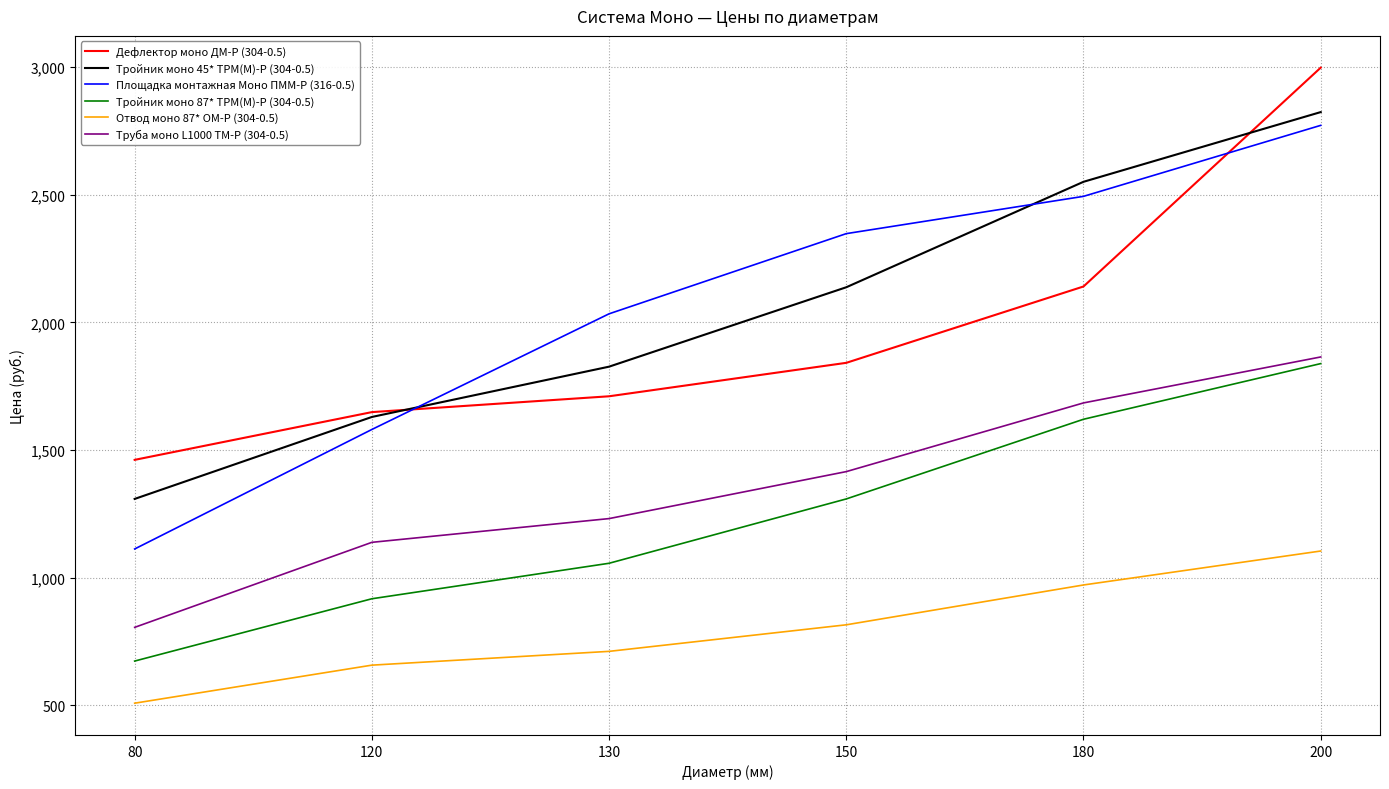

At which label does Площадка монтажная Моно ПММ-Р (316-0.5) reach its peak?

200